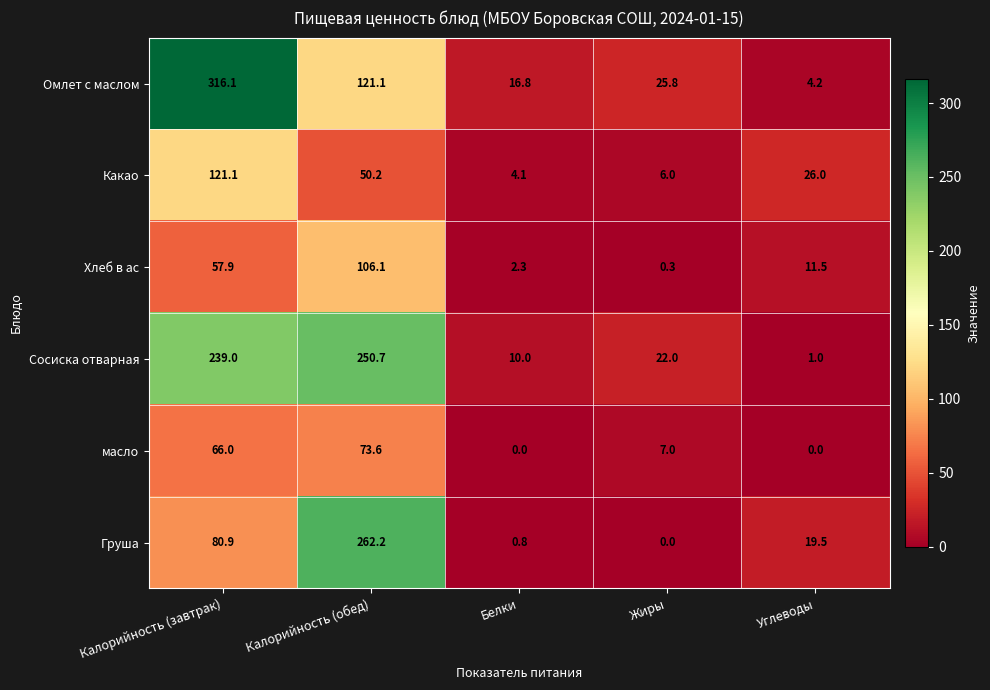

Which series has the widest spread of values?

Омлет с маслом